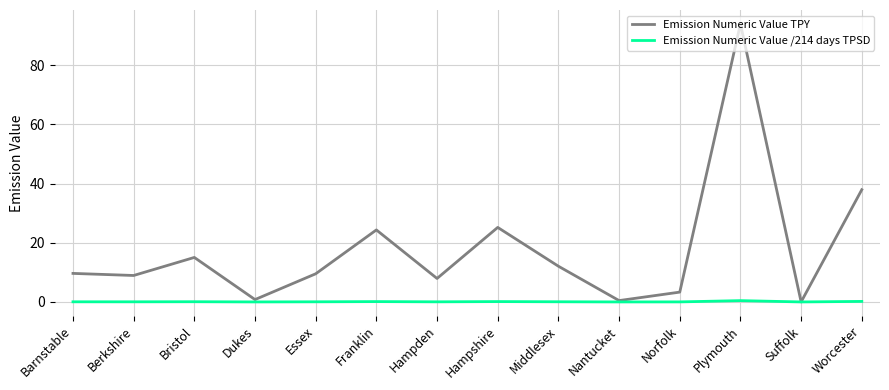

List the series in order of their overall mean, highest first.

Emission Numeric Value TPY, Emission Numeric Value /214 days TPSD